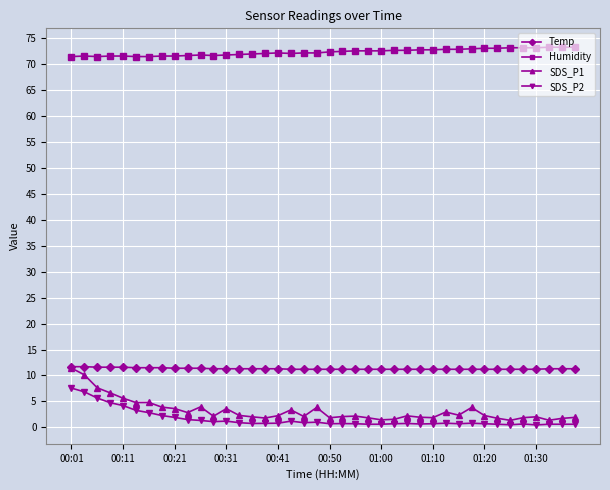

True or false: SDS_P1 has more than 2 points higher than both neighbors.

True